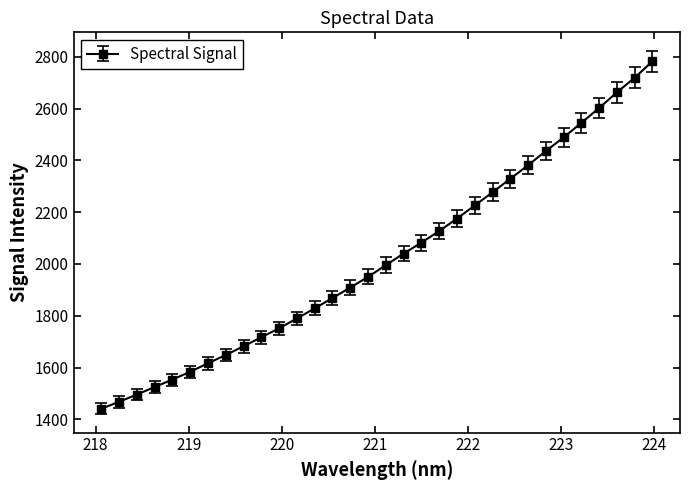

What is the value of the 9th point from the left?

1682.0